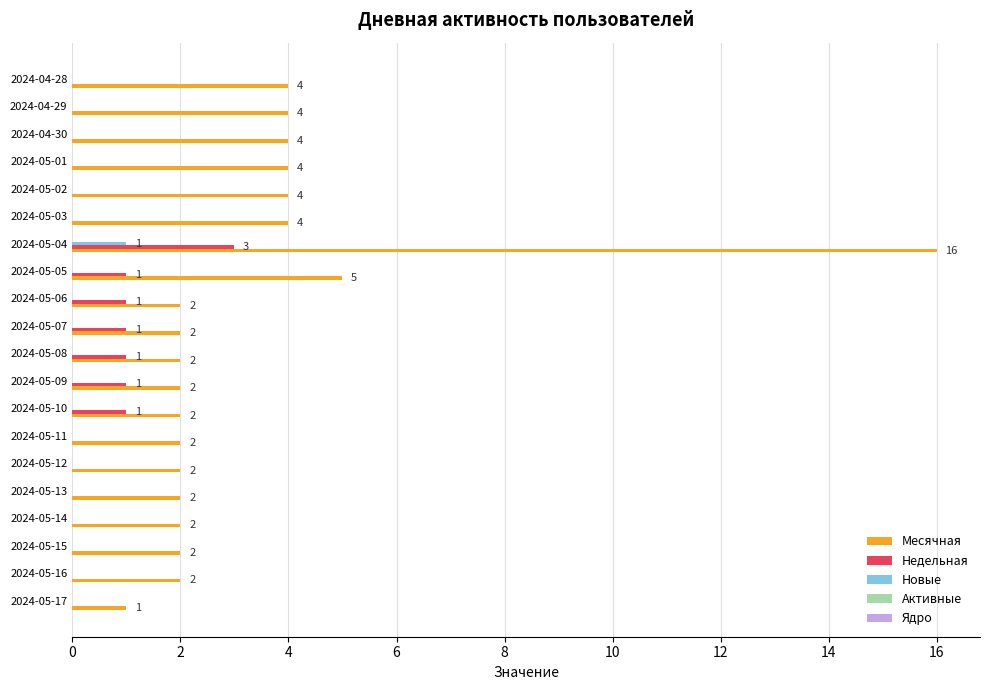

Where is Месячная nearest to the value 8?

2024-05-05